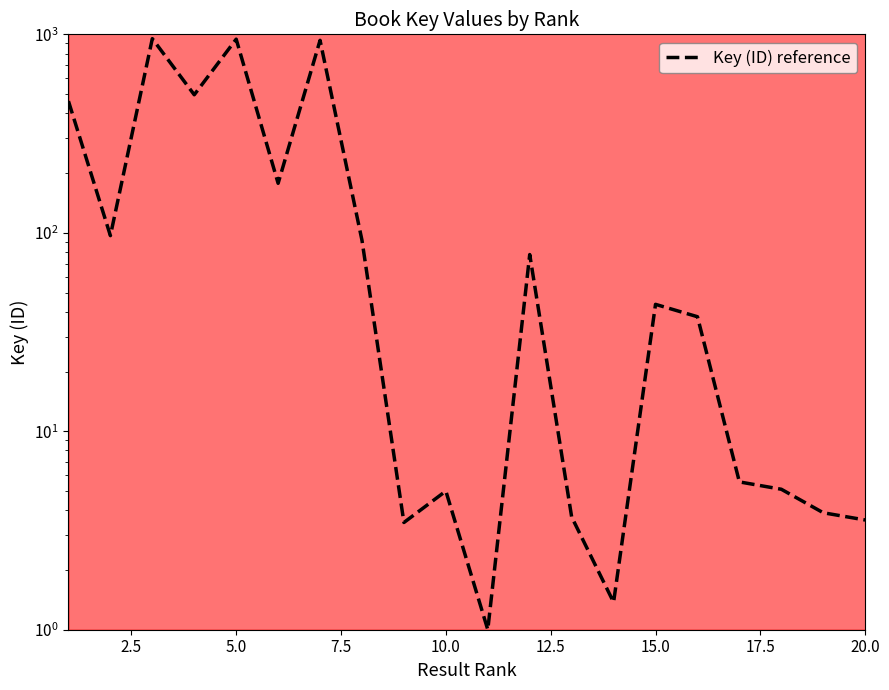

True or false: the data shows 839.1 at 7.5.

False